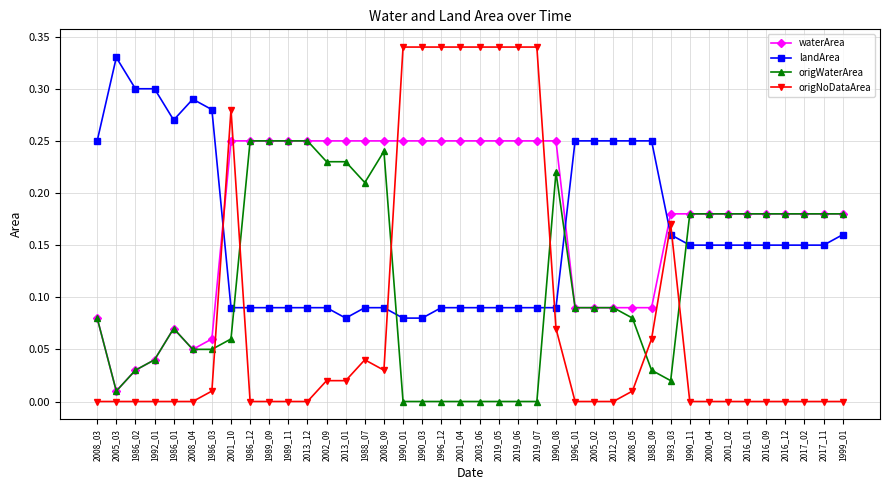

Where is the first local maximum for landArea?

2005_03